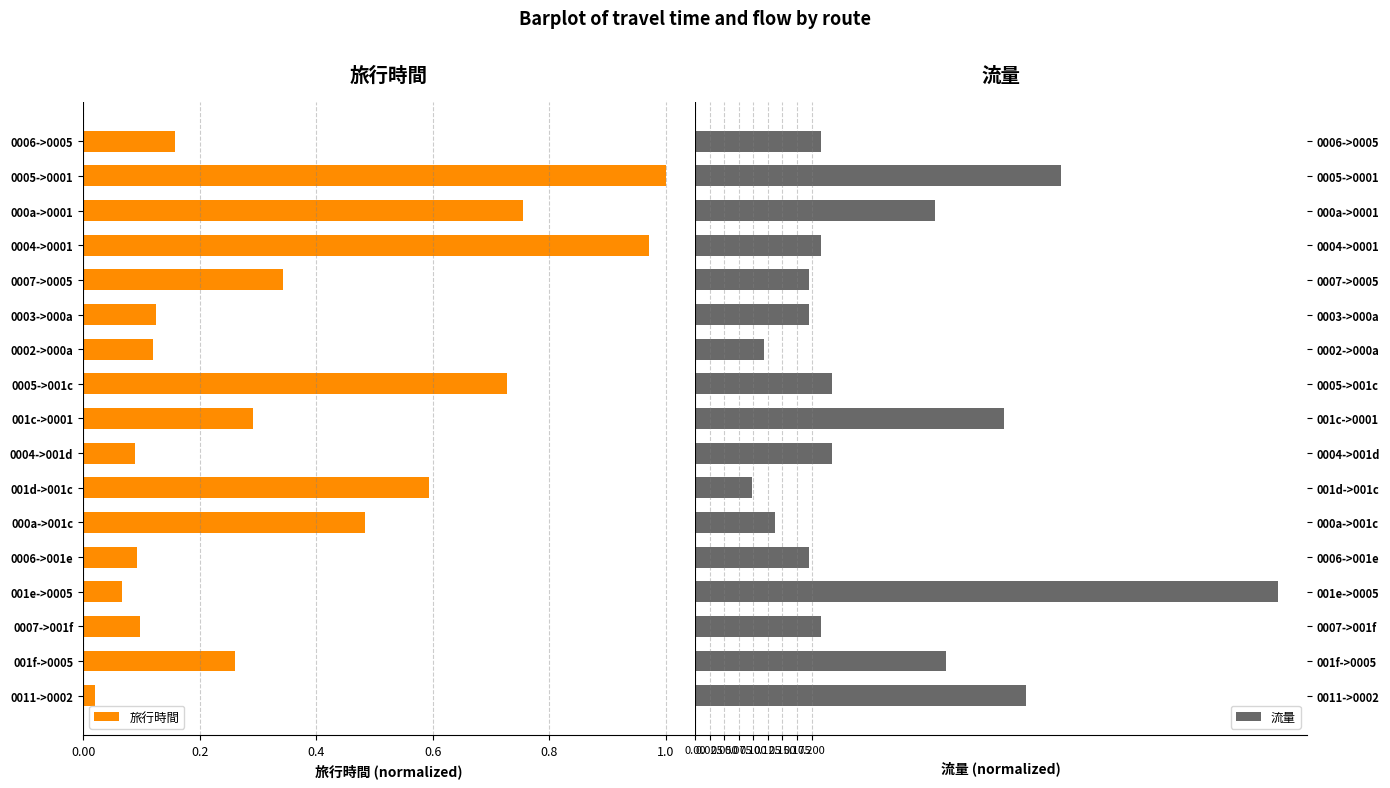

At which label does 流量 reach its peak?

001e->0005